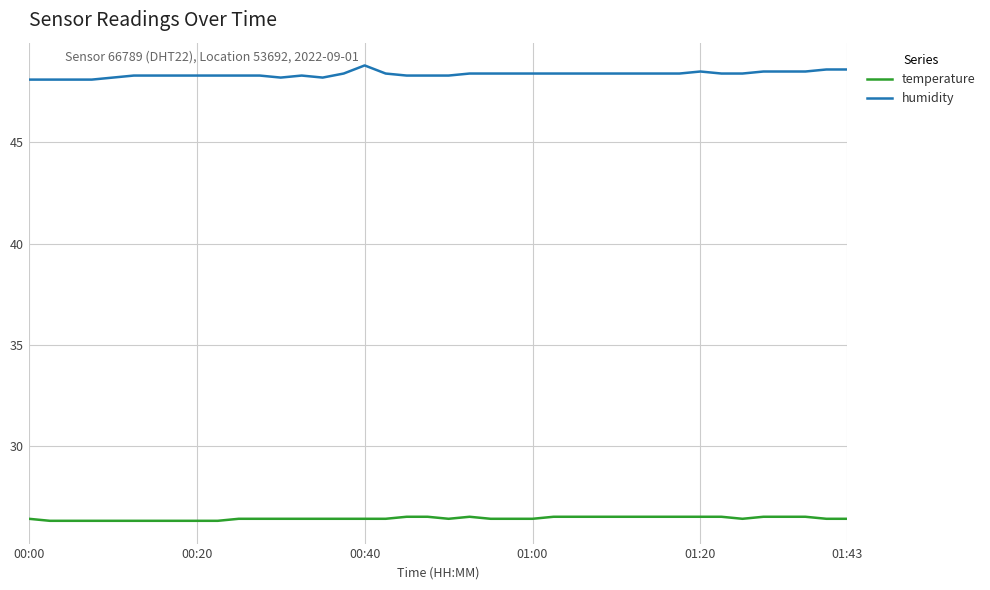

Rank the series by their maximum value, from lowest to highest.

temperature, humidity